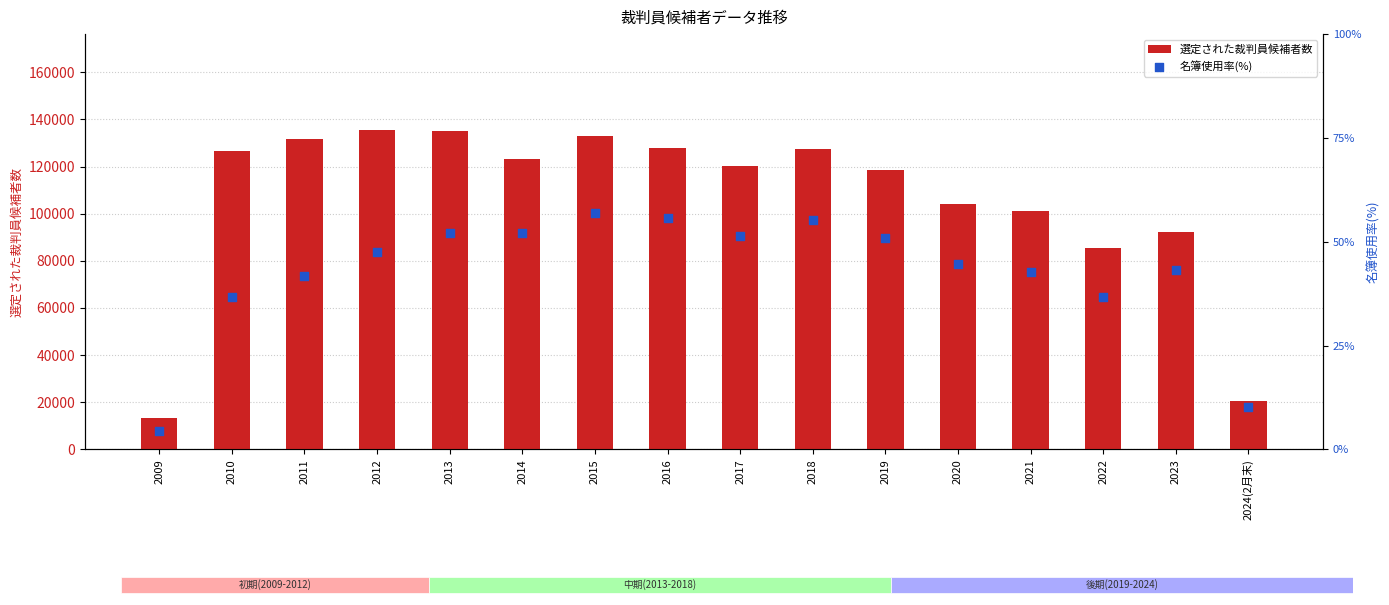

Which series reaches the maximum Y coordinate?

選定された裁判員候補者数